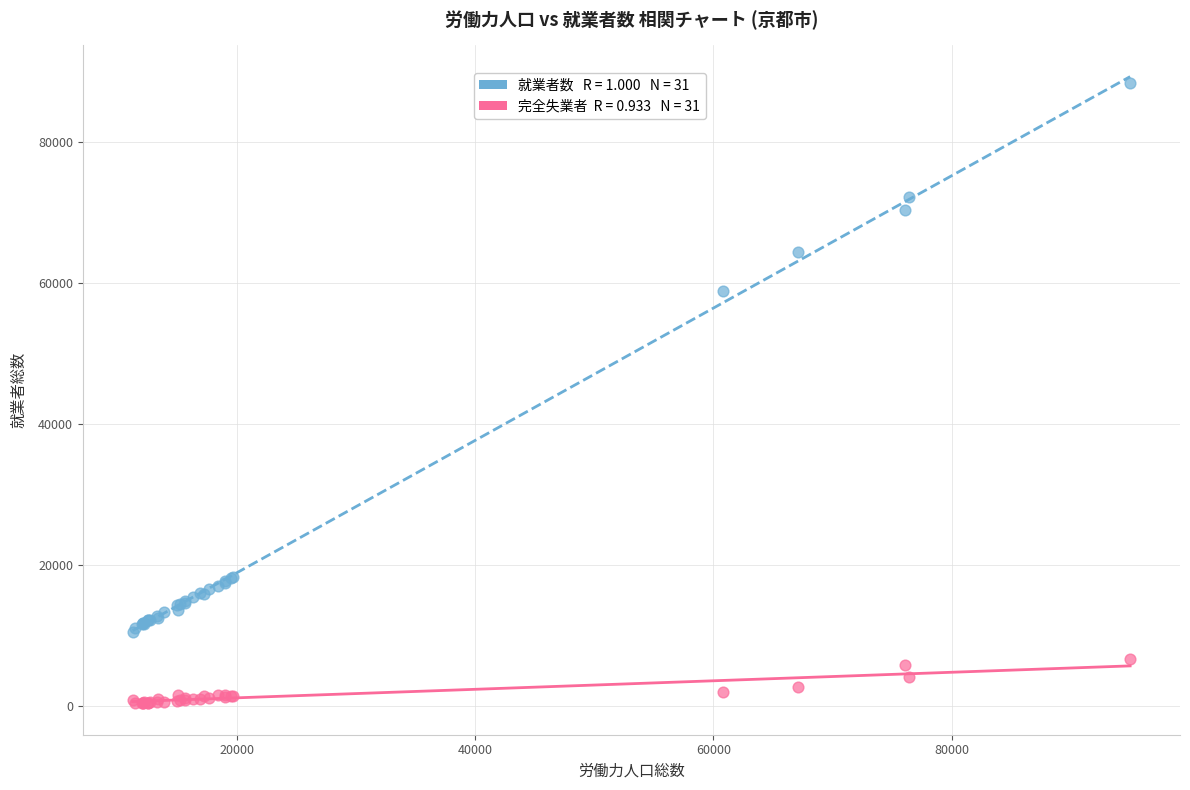

Across all series, what Y value is closest to 44349?

58820